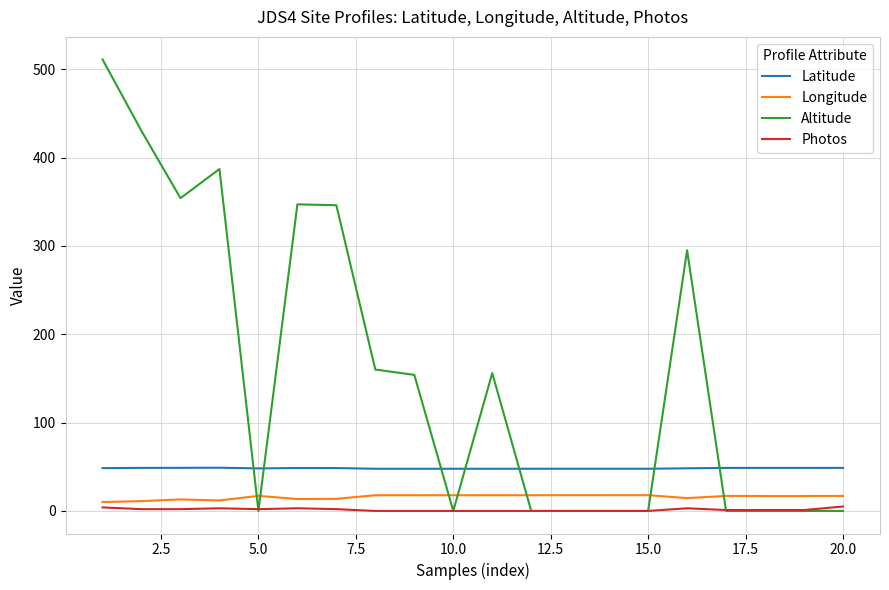

What is the greatest value displayed?

511.0